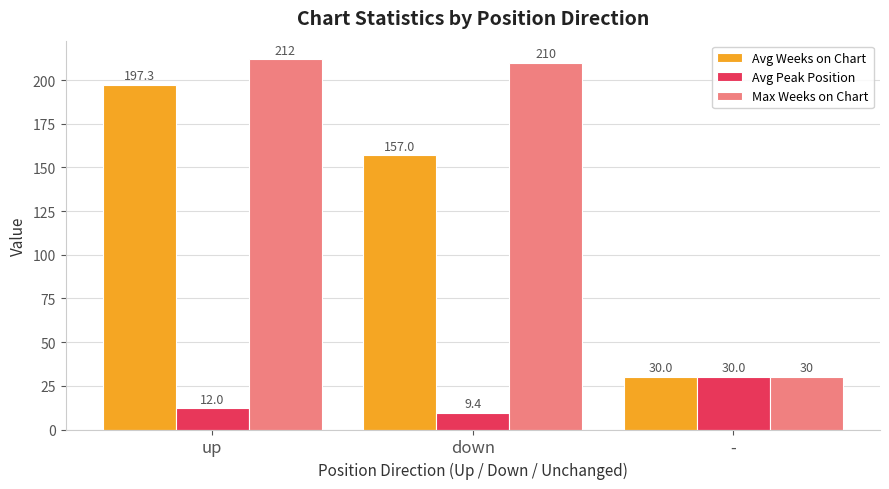

How many series are shown in this chart?

3